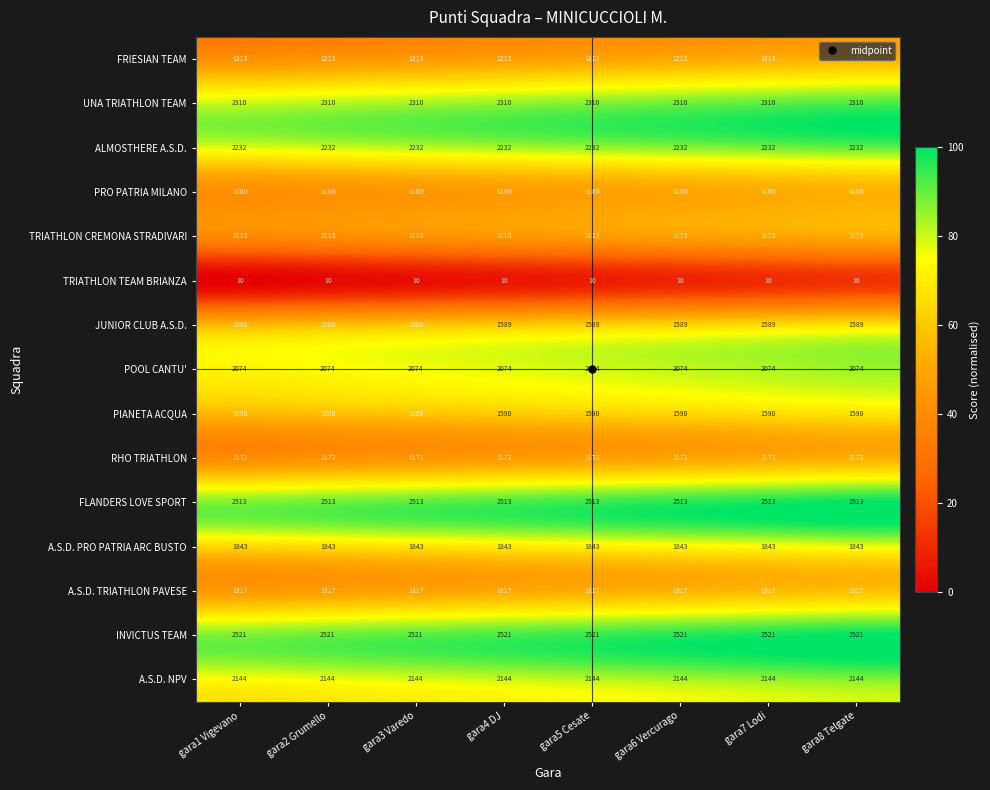

Read the ALMOSTHERE A.S.D. value at gara7 Lodi.

2232